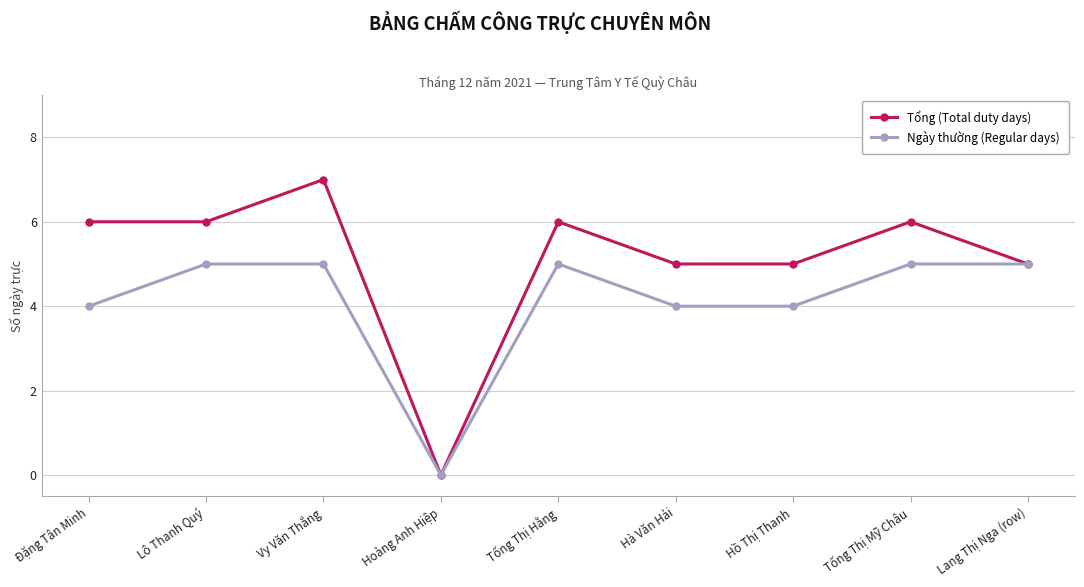

Reading right to left, extract all data points from this chart.

Tổng (Total duty days): Lang Thị Nga (row)=5	Tống Thị Mỹ Châu=6	Hồ Thị Thanh=5	Hà Văn Hải=5	Tống Thị Hằng=6	Hoàng Anh Hiệp=0	Vy Văn Thắng=7	Lô Thanh Quý=6	Đặng Tân Minh=6
Ngày thường (Regular days): Lang Thị Nga (row)=5	Tống Thị Mỹ Châu=5	Hồ Thị Thanh=4	Hà Văn Hải=4	Tống Thị Hằng=5	Hoàng Anh Hiệp=0	Vy Văn Thắng=5	Lô Thanh Quý=5	Đặng Tân Minh=4